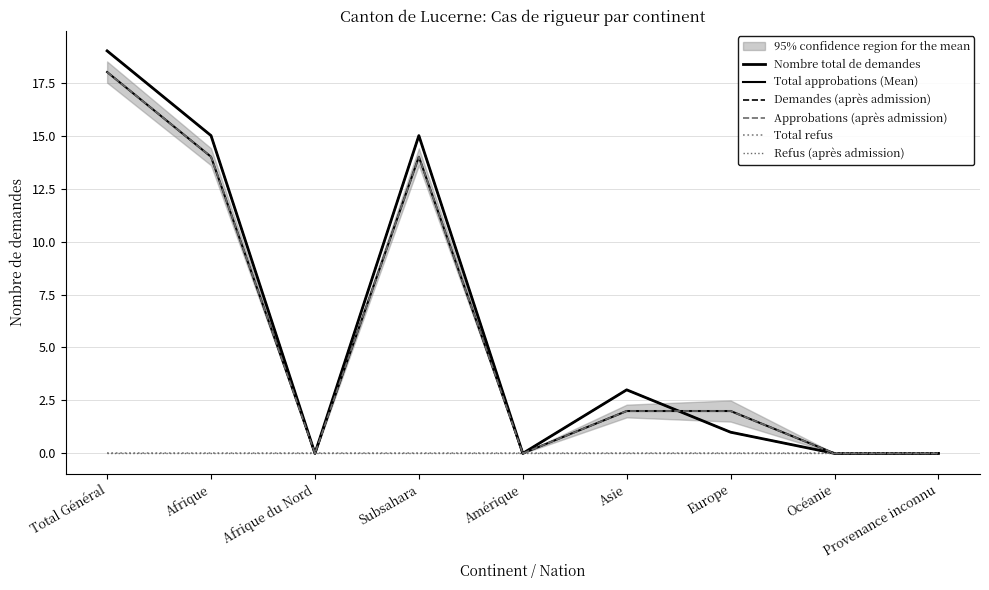

What is the sum of the Demandes (après admission) values at Europe and Amérique?

1